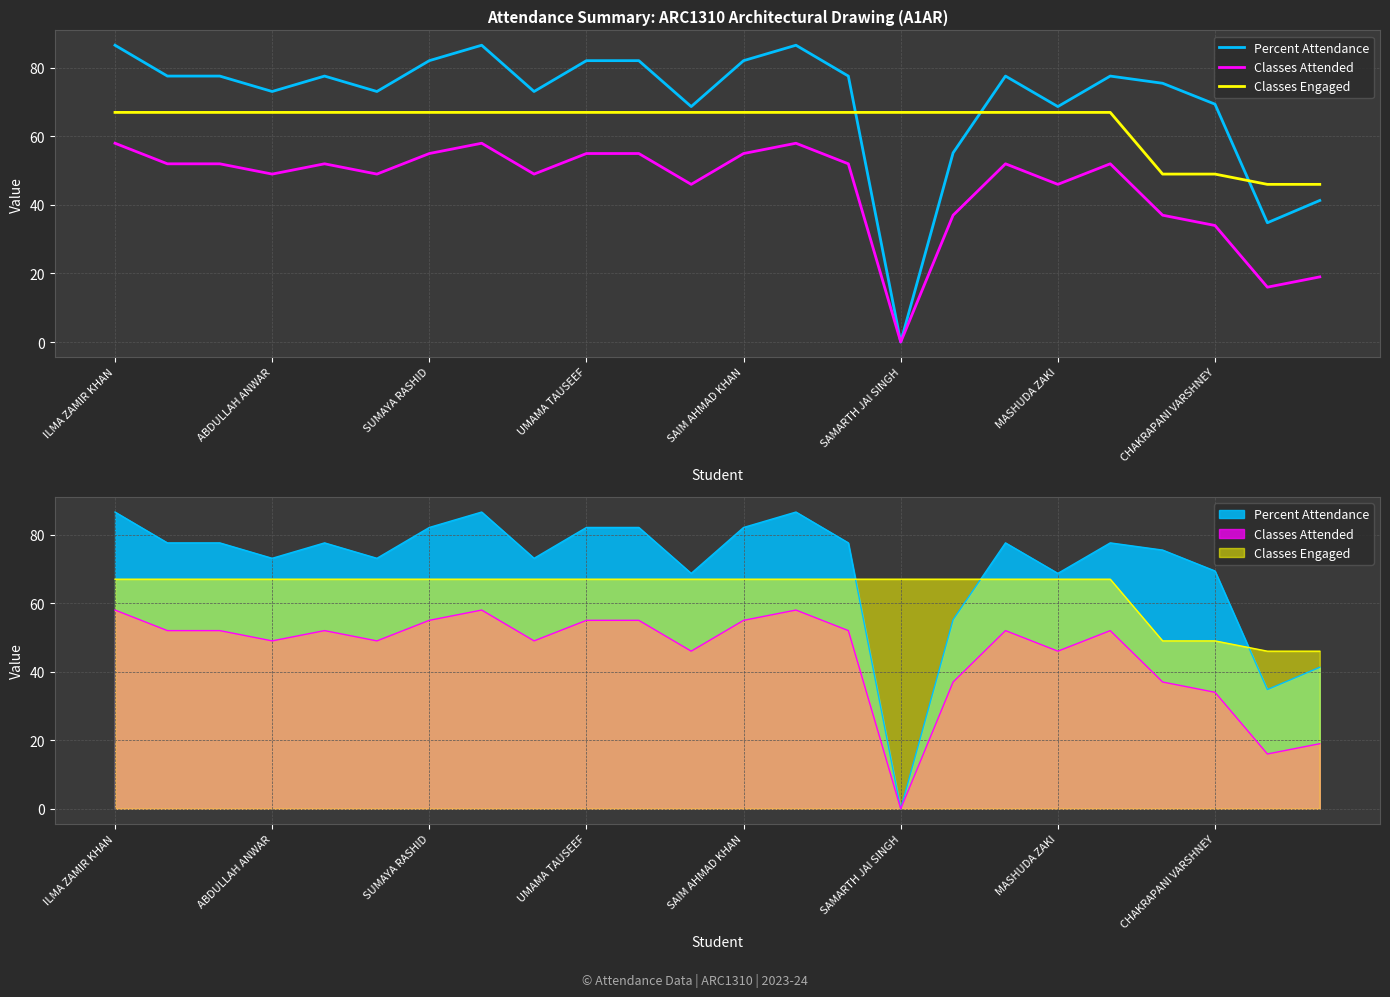

What is the sum of the Classes Attended values at 14 and 23?

71.0